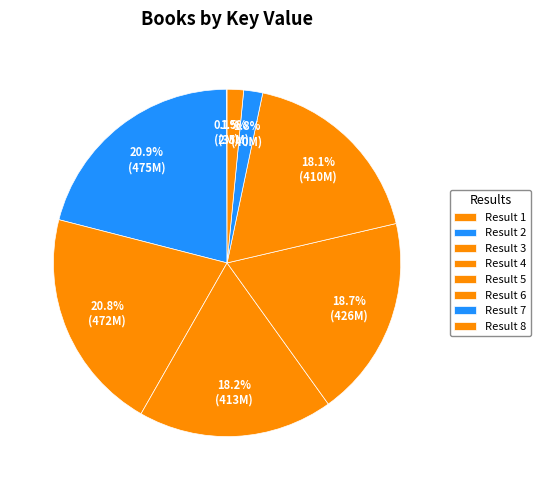

How many segments does this pie chart have?

8